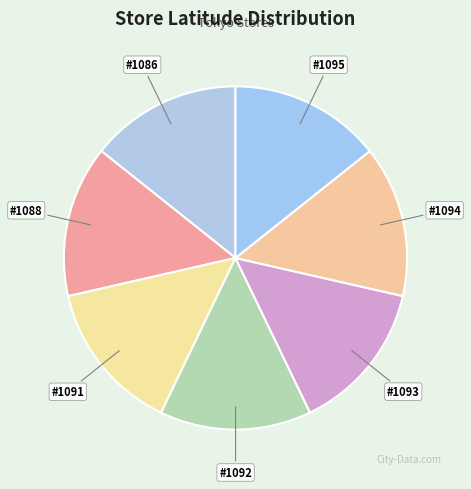

Count the number of slices in the pie.

7